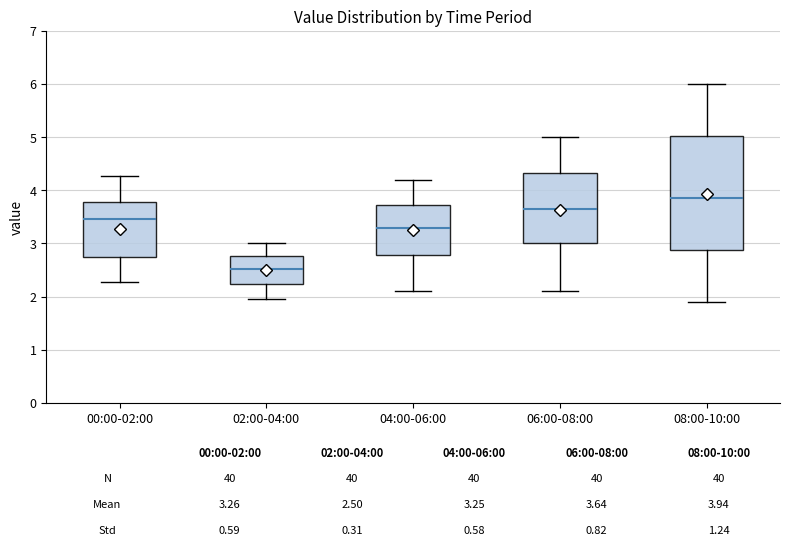

Which box's median line is the highest?

08:00-10:00